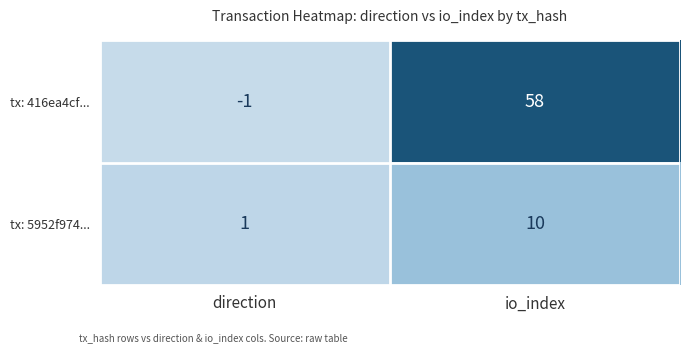

Count the number of categories in the chart.

2